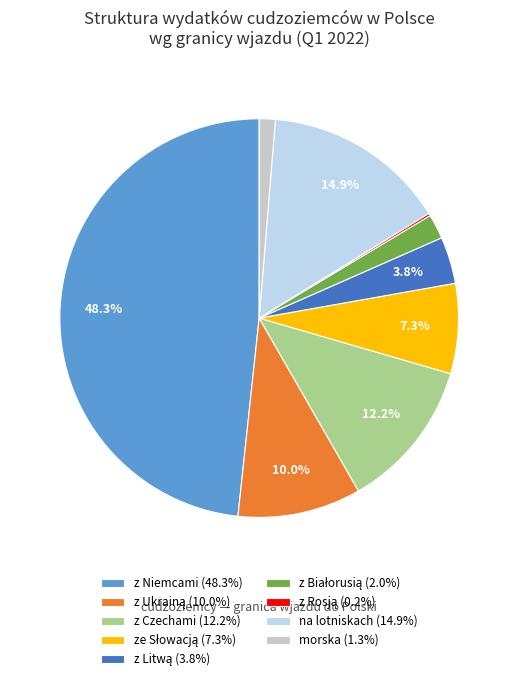

What portion of the pie excludes z Czechami (12.2%)?

87.8%